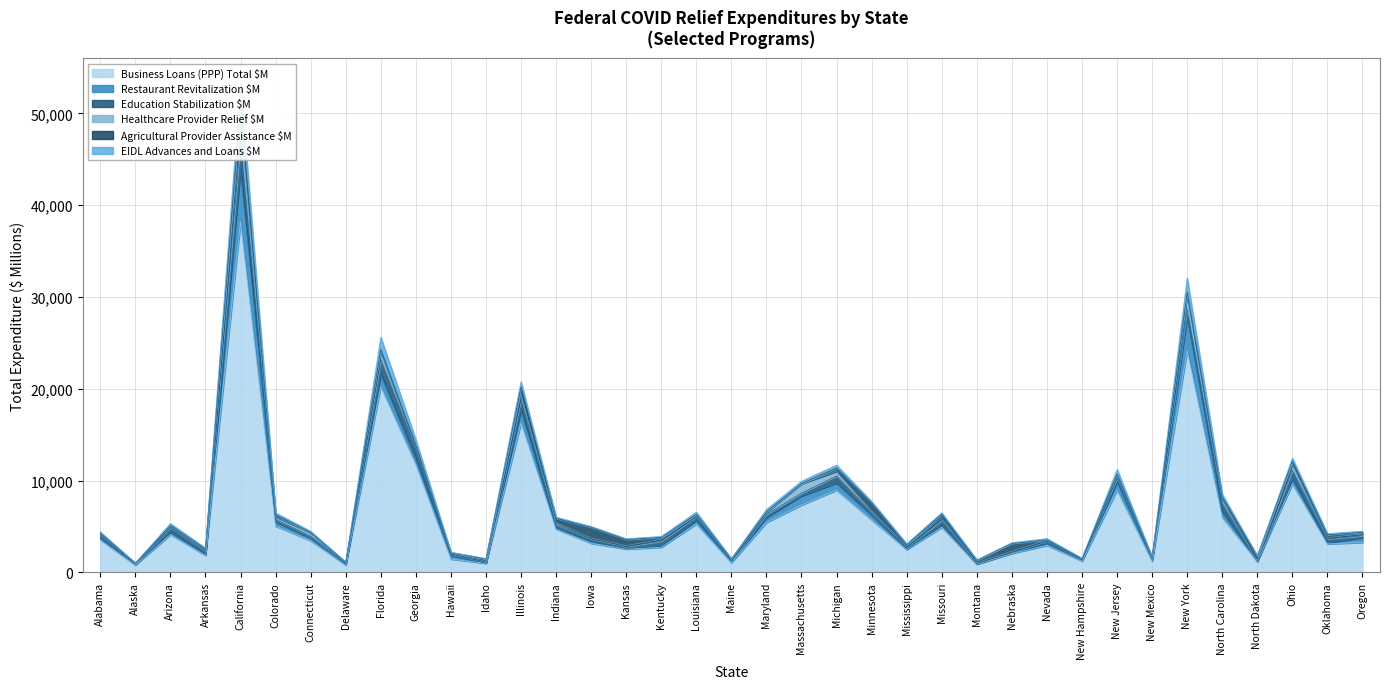

How many lines are shown in the chart?

6